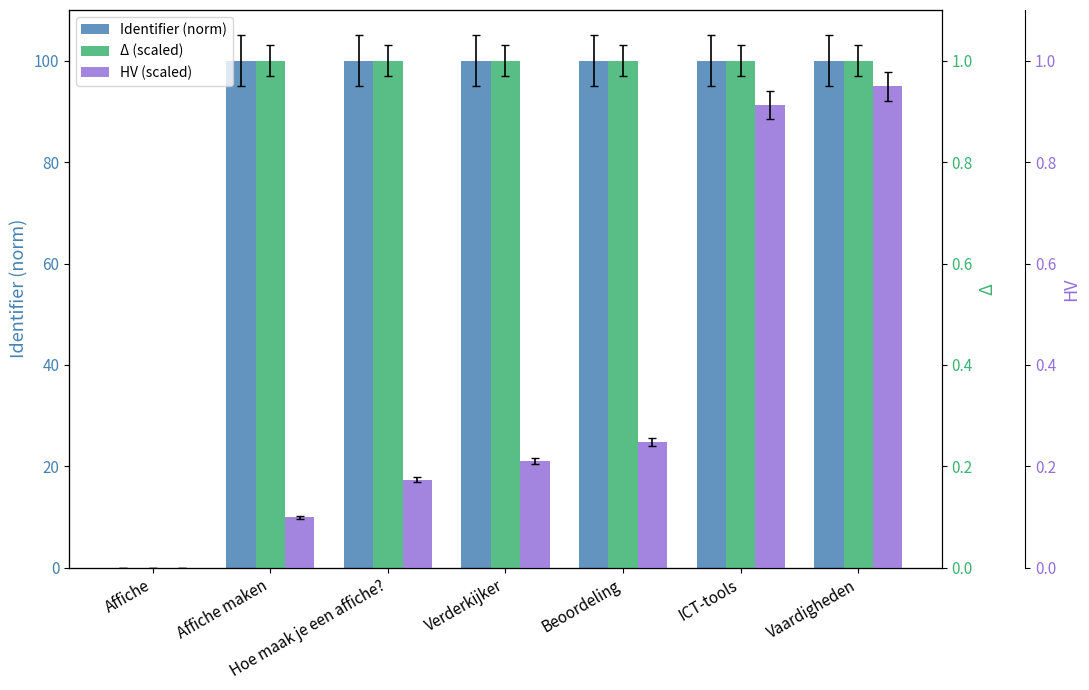

What is the value of the HV (scaled) bar at the 7th from the left?

0.9